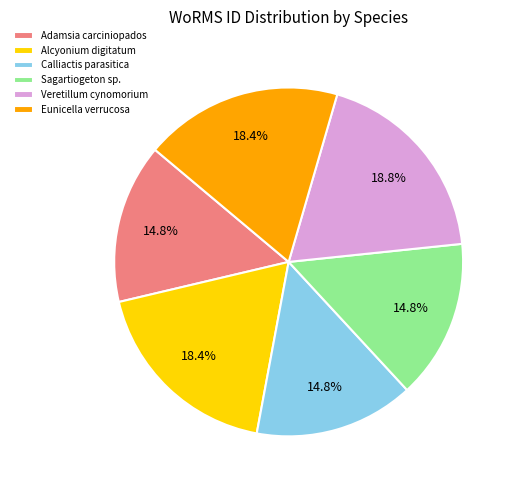

Count the number of slices in the pie.

6